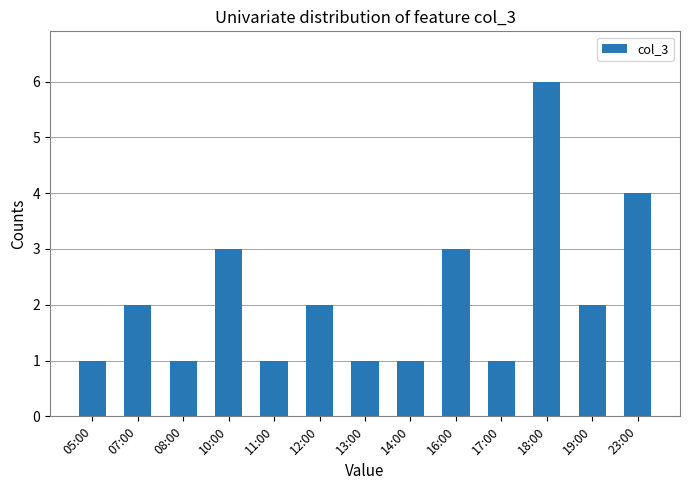

How many values are between 1 and 3?

11